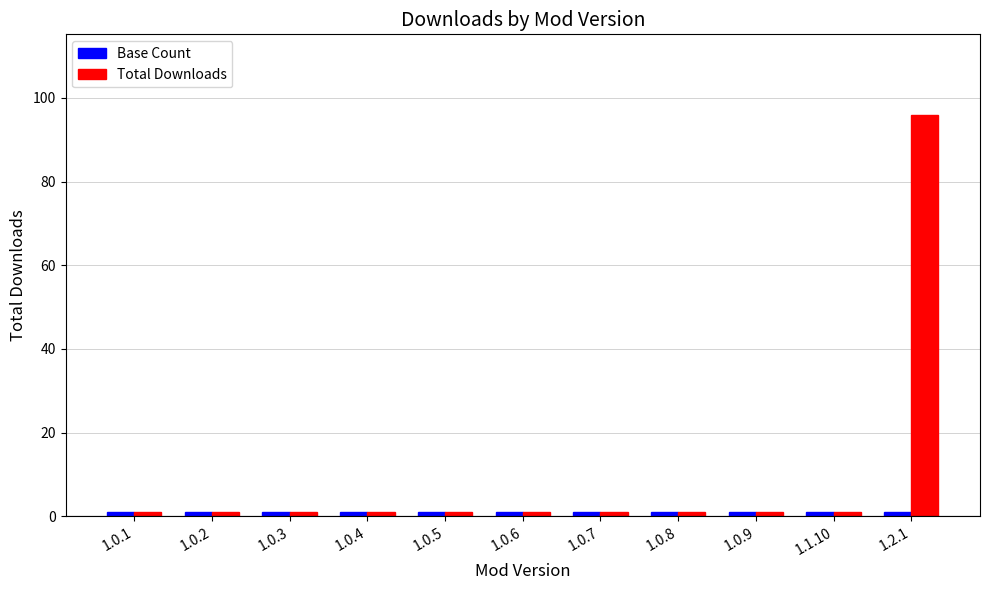

What is the highest value of the Total Downloads series?

96